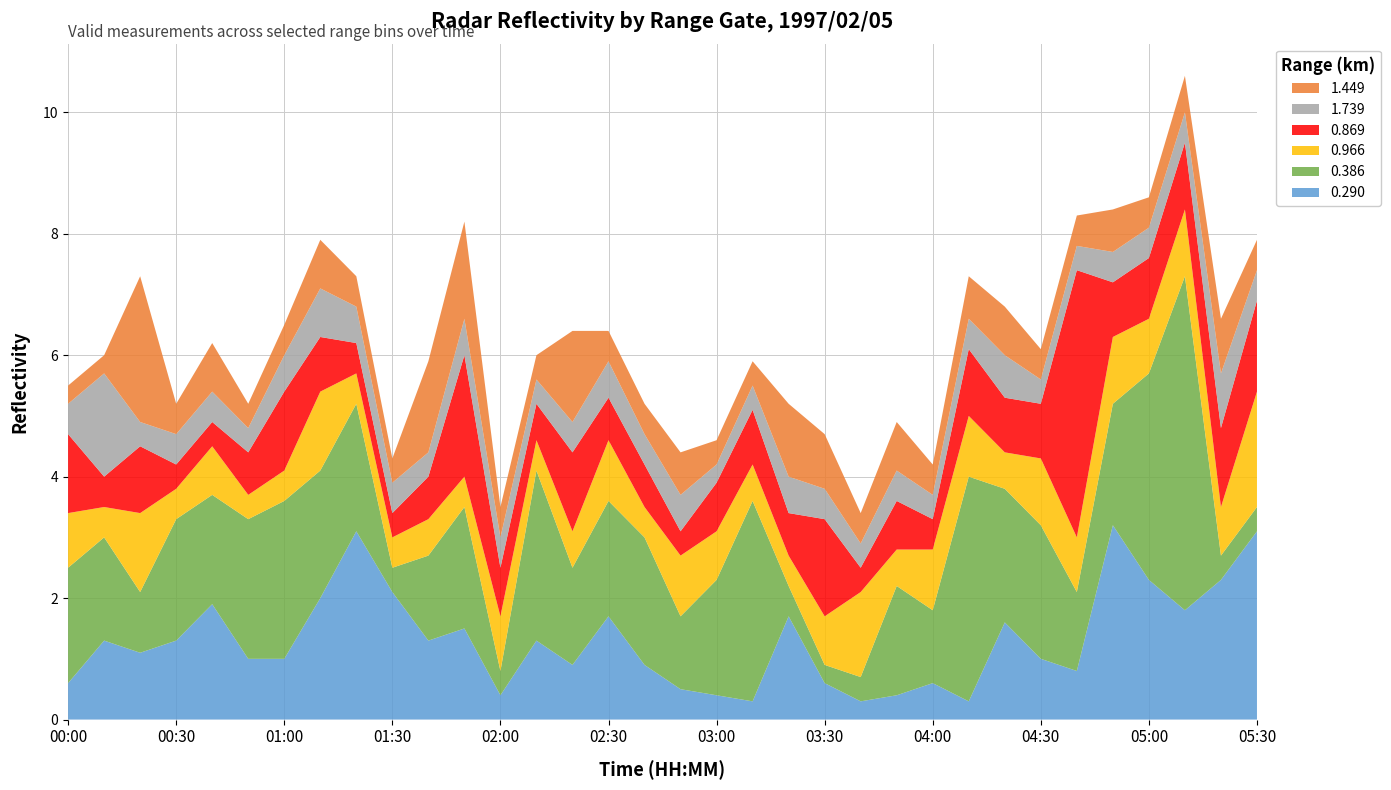

Reading right to left, list all the values displayed in this chart.

0.290: 3.1	2.3	1.8	2.3	3.2	0.8	1.0	1.6	0.3	0.6	0.4	0.3	0.6	1.7	0.3	0.4	0.5	0.9	1.7	0.9	1.3	0.4	1.5	1.3	2.1	3.1	2.0	1.0	1.0	1.9	1.3	1.1	1.3	0.6
0.386: 0.4	0.4	5.5	3.4	2.0	1.3	2.2	2.2	3.7	1.2	1.8	0.4	0.3	0.5	3.3	1.9	1.2	2.1	1.9	1.6	2.8	0.4	2.0	1.4	0.4	2.1	2.1	2.6	2.3	1.8	2.0	1.0	1.7	1.9
0.966: 1.9	0.8	1.1	0.9	1.1	0.9	1.1	0.6	1.0	1.0	0.6	1.4	0.8	0.5	0.6	0.8	1.0	0.5	1.0	0.6	0.5	0.9	0.5	0.6	0.5	0.5	1.3	0.5	0.4	0.8	0.5	1.3	0.5	0.9
0.869: 1.5	1.3	1.1	1.0	0.9	4.4	0.9	0.9	1.1	0.5	0.8	0.4	1.6	0.7	0.9	0.8	0.4	0.7	0.7	1.3	0.6	0.8	2.0	0.7	0.4	0.5	0.9	1.3	0.7	0.4	0.4	1.1	0.5	1.3
1.739: 0.5	0.9	0.5	0.5	0.5	0.4	0.4	0.7	0.5	0.4	0.5	0.4	0.5	0.6	0.4	0.3	0.6	0.5	0.6	0.5	0.4	0.5	0.6	0.4	0.5	0.6	0.8	0.6	0.4	0.5	0.5	0.4	1.7	0.5
1.449: 0.5	0.9	0.6	0.5	0.7	0.5	0.5	0.8	0.7	0.5	0.8	0.5	0.9	1.2	0.4	0.4	0.7	0.5	0.5	1.5	0.4	0.5	1.6	1.5	0.4	0.5	0.8	0.5	0.4	0.8	0.5	2.4	0.3	0.3